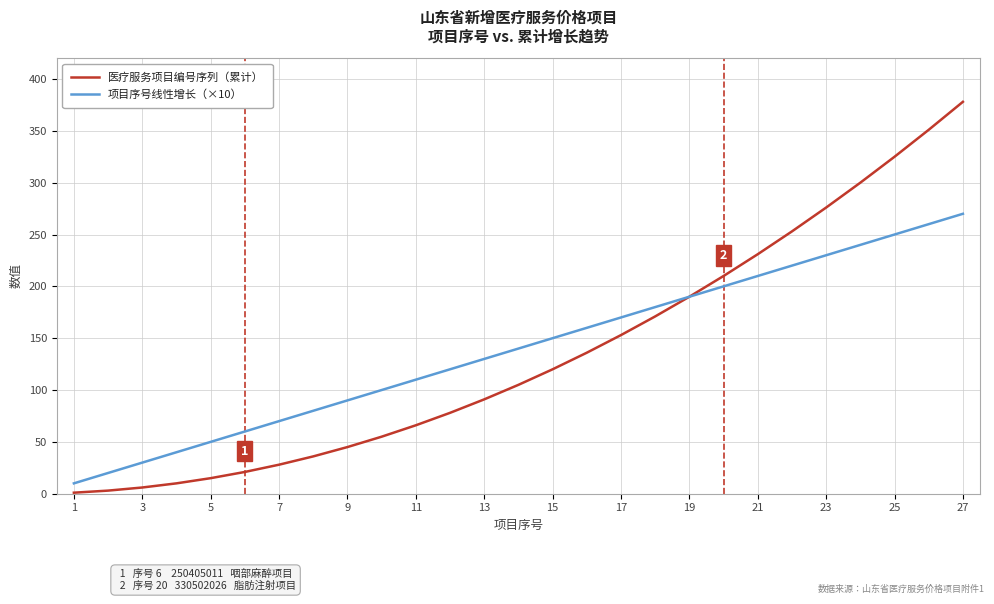

How many distinct data groups are displayed?

2